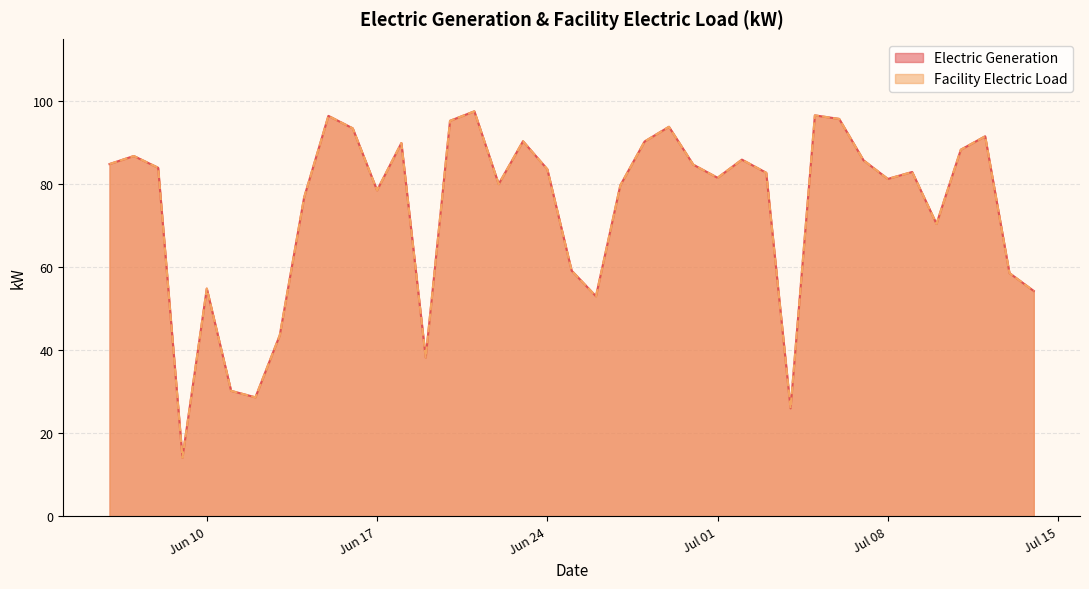

At which label does Facility Electric Load first exceed 82?

2014-06-06